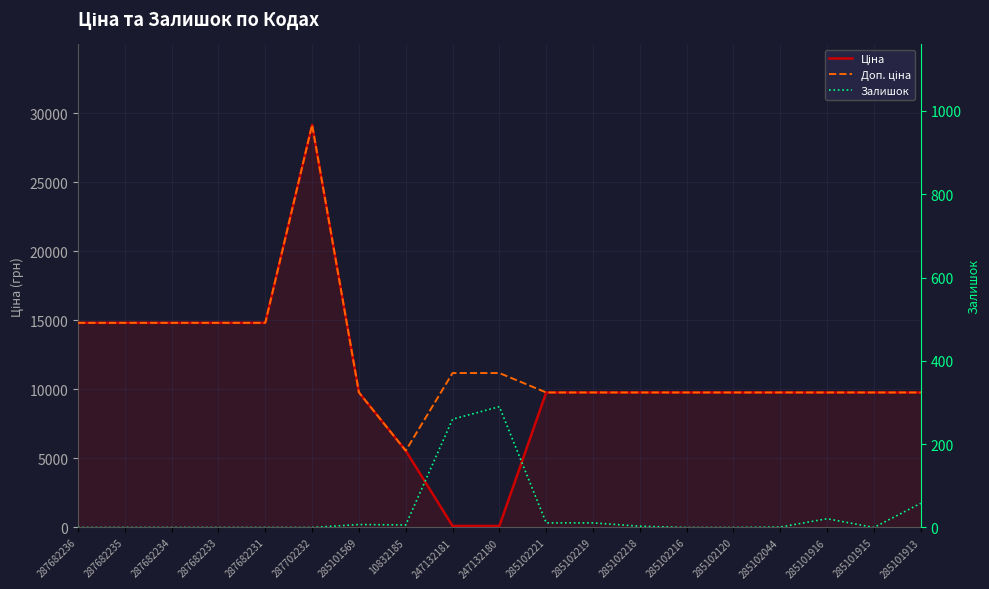

Is it true that Доп. ціна equals 7663.7 at 287682234?

False